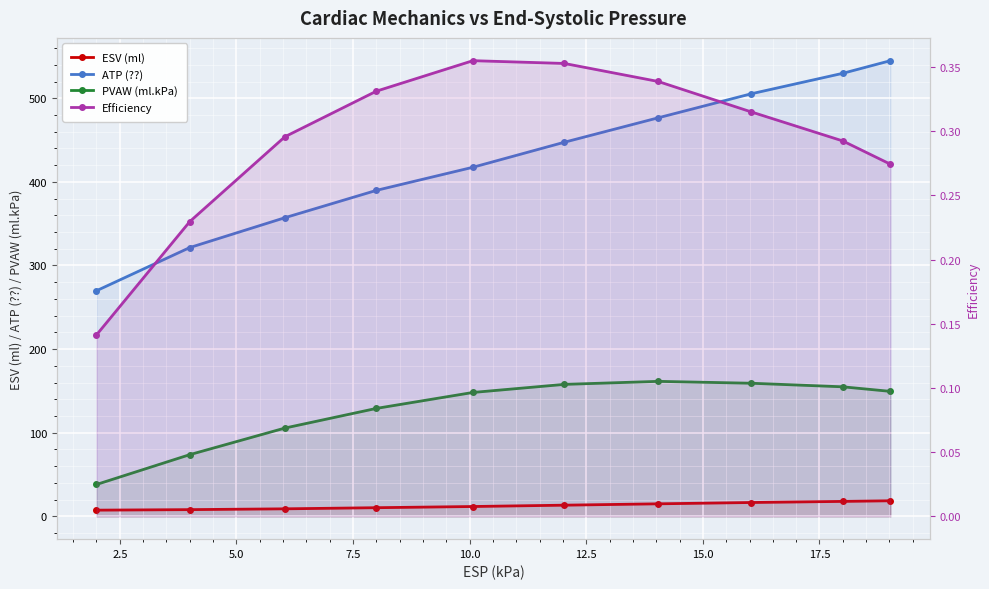

True or false: PVAW (ml.kPa) has more than 2 points higher than both neighbors.

False